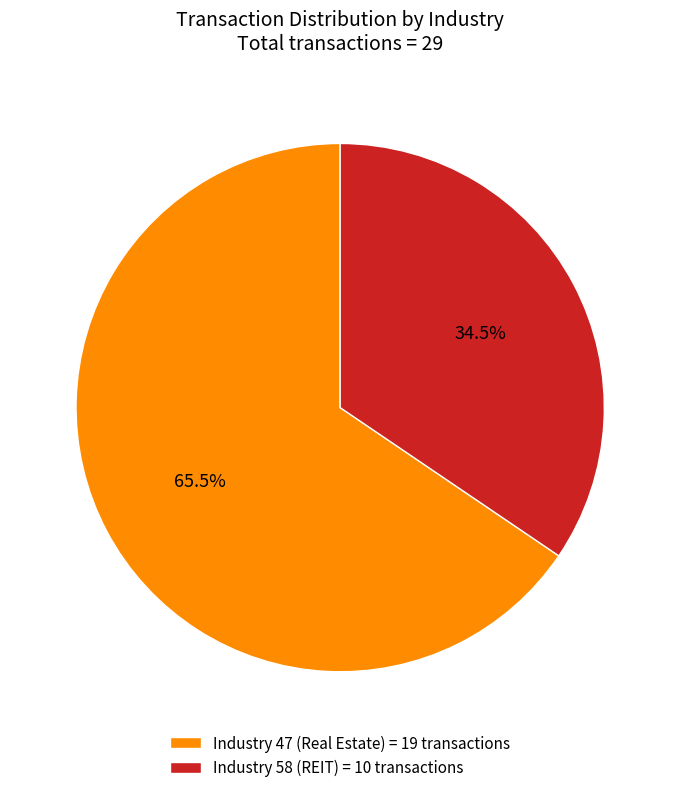

What portion of the pie excludes Industry 47 (Real Estate) = 19 transactions?

34.5%